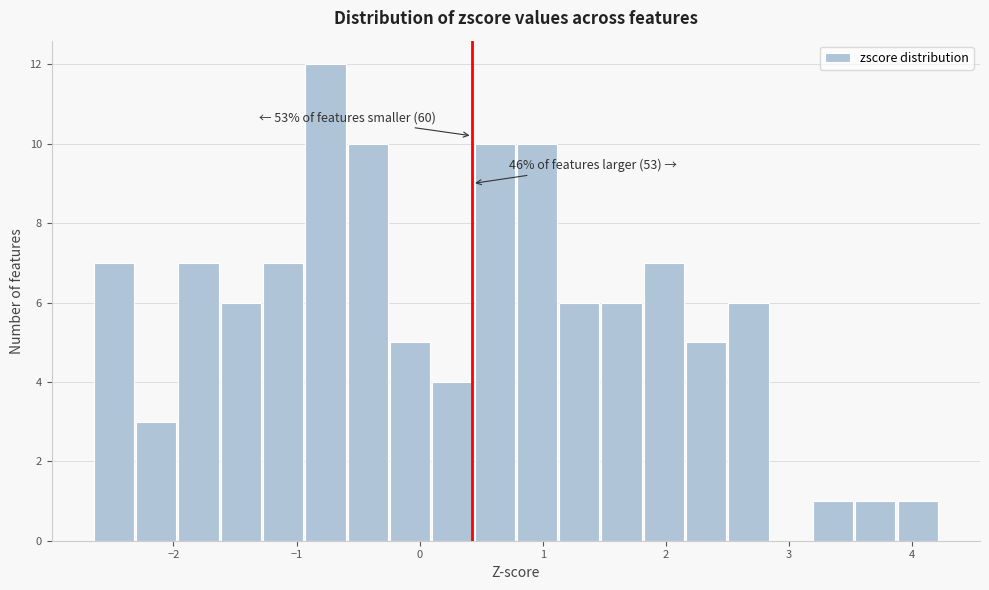

Read against the x-axis, roughly where is the centre of the tallest bar?

-0.8